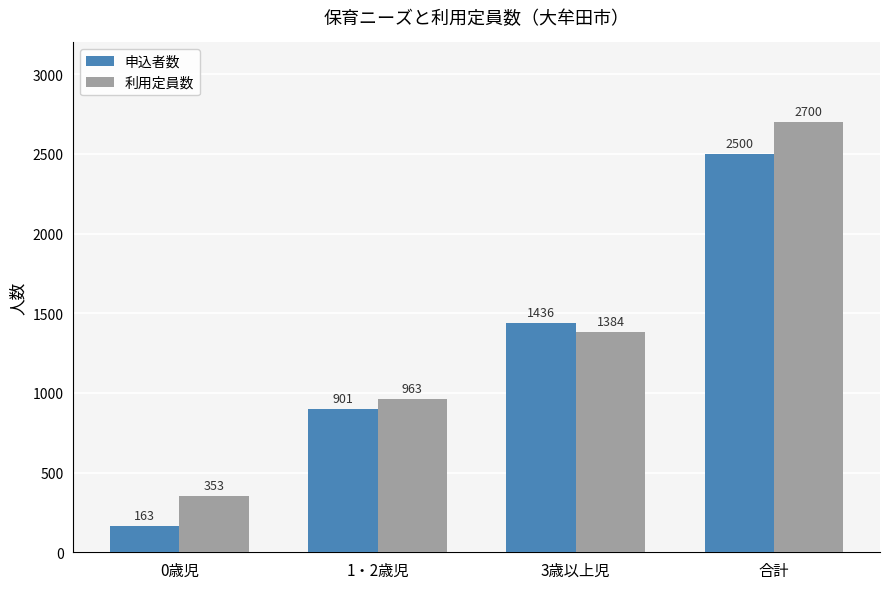

How many distinct data groups are displayed?

2